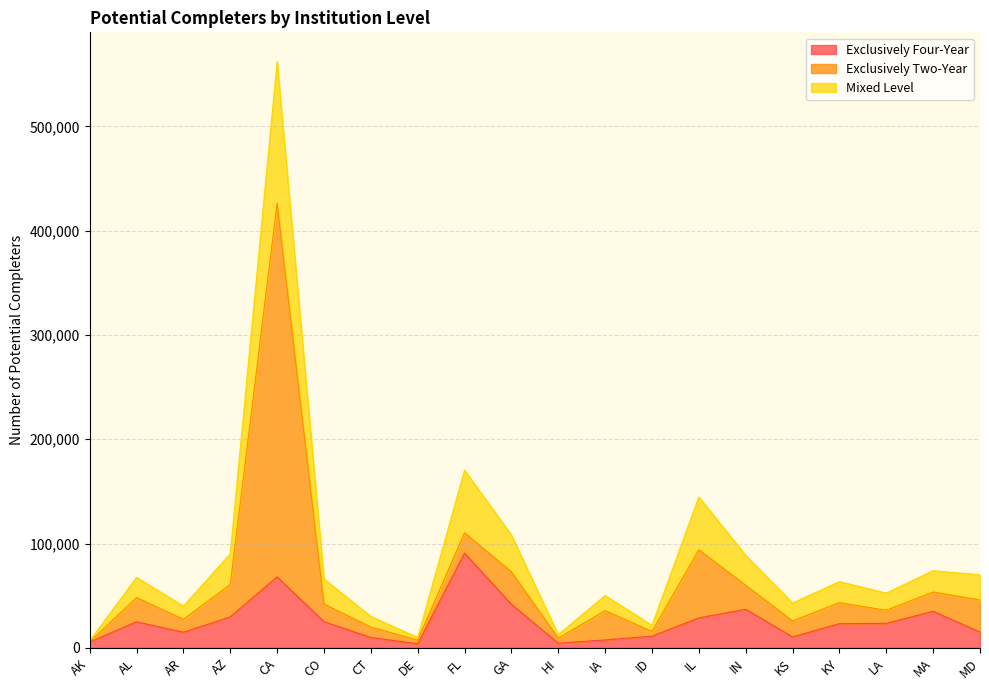

True or false: Exclusively Four-Year has a value of 10451 at KS.

True